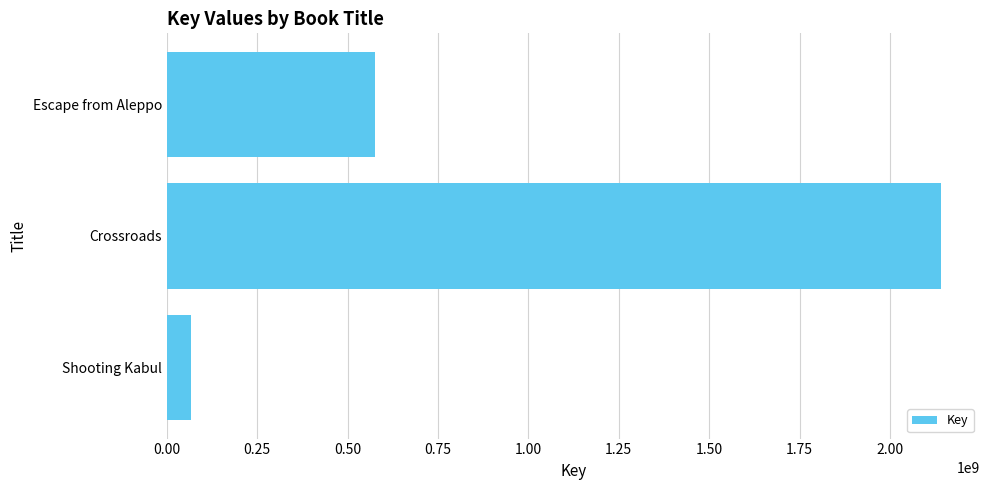

What is the minimum value shown in the chart?

67342002